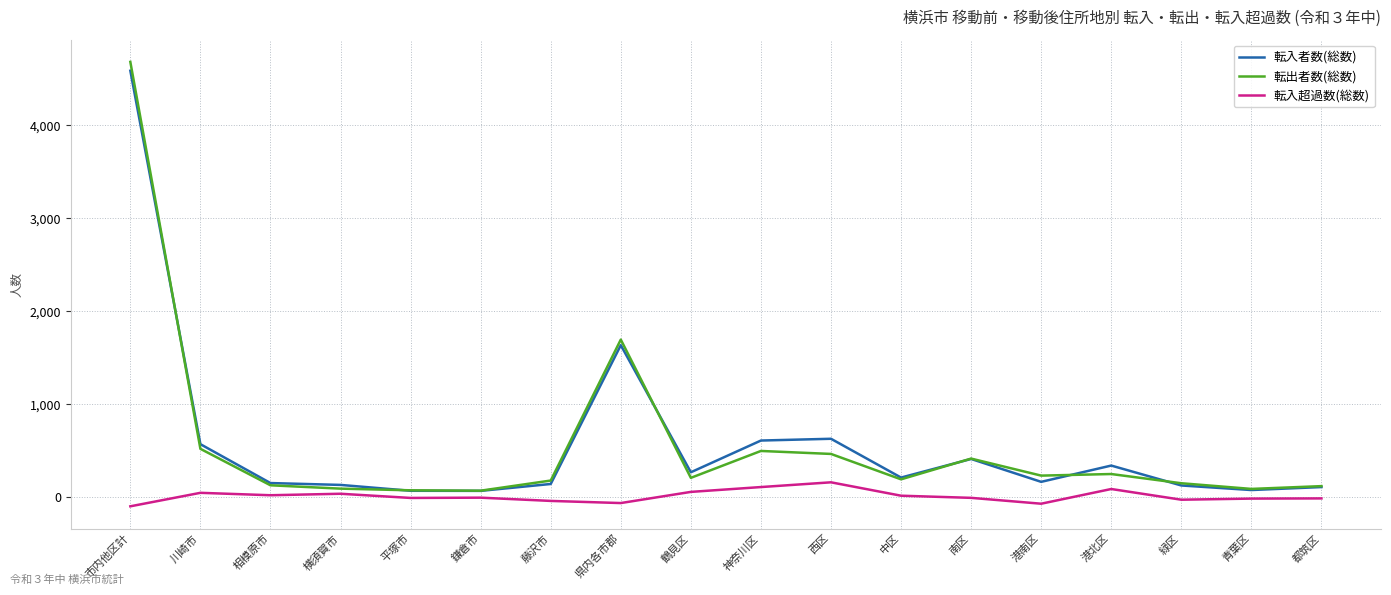

Which series has the largest range (max minus min)?

転出者数(総数)